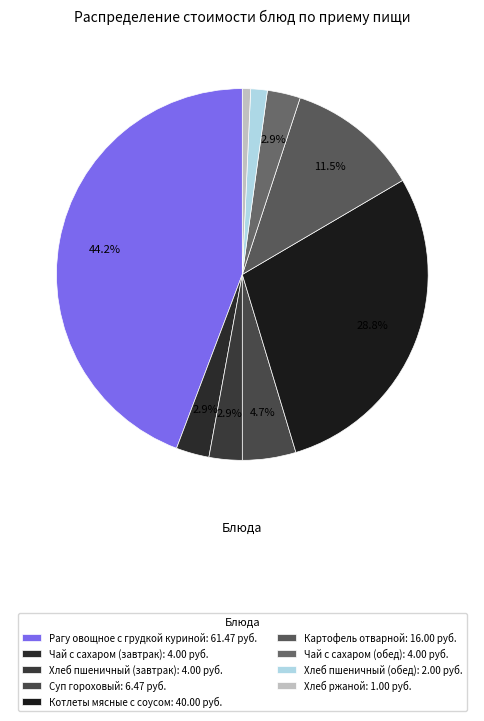

To the nearest percent, what is the combined percentage of Рагу овощное с грудкой куриной and Хлеб пшеничный (обед)?

46%